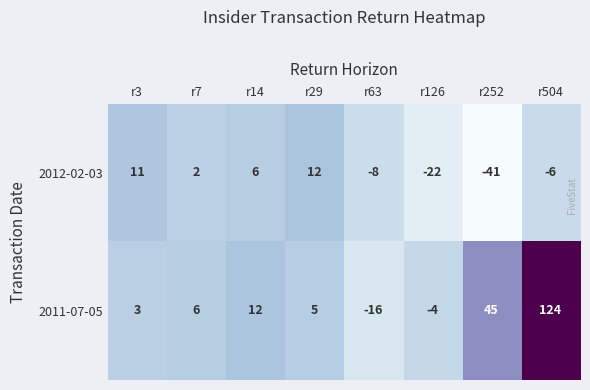

What is the total value across all series at r63?

-24